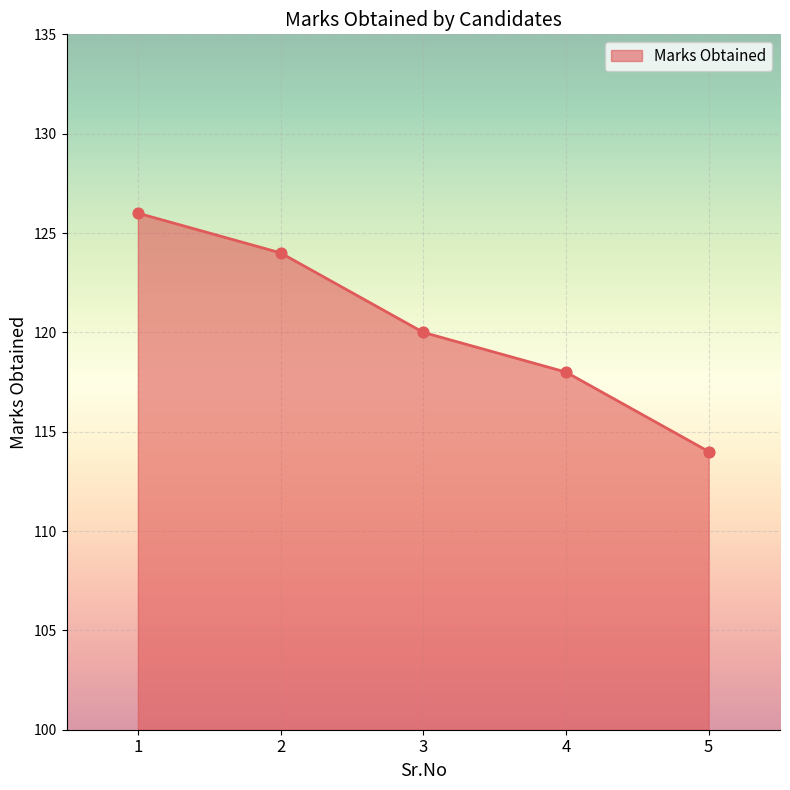

Approximately how many times larger is the value at 4 compared to 5?

1.0